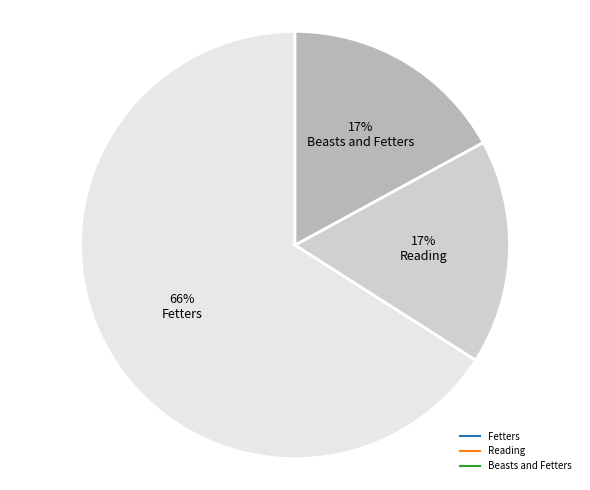

Does any single category account for the majority?

Yes